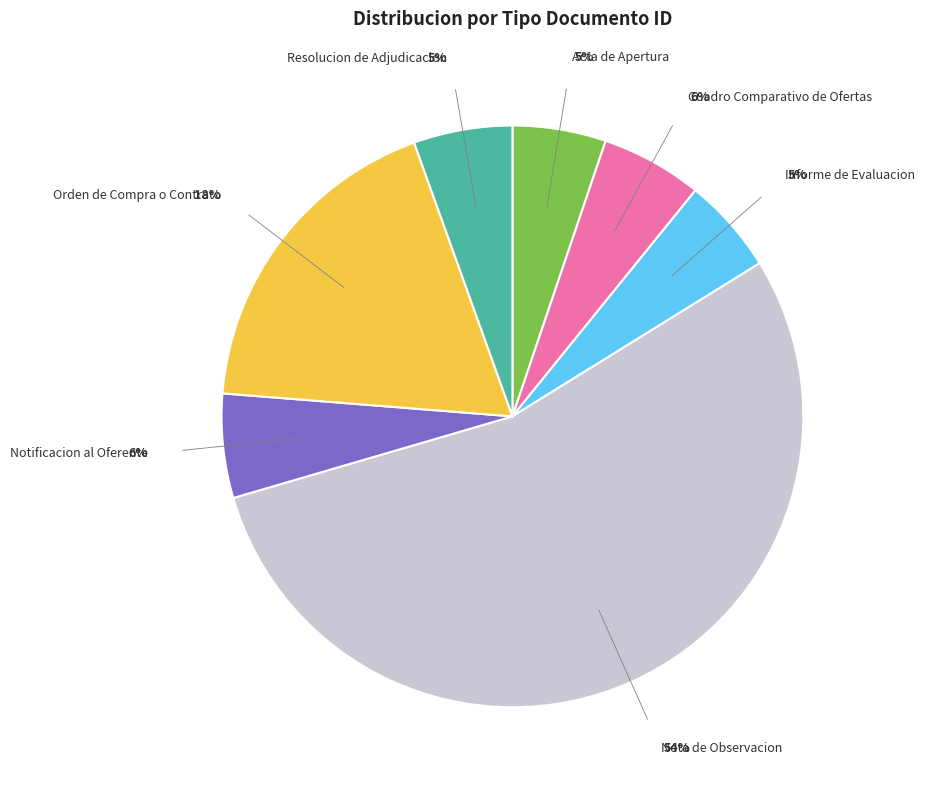

Is it true that Orden de Compra o Contrato is 29% of the pie?

False